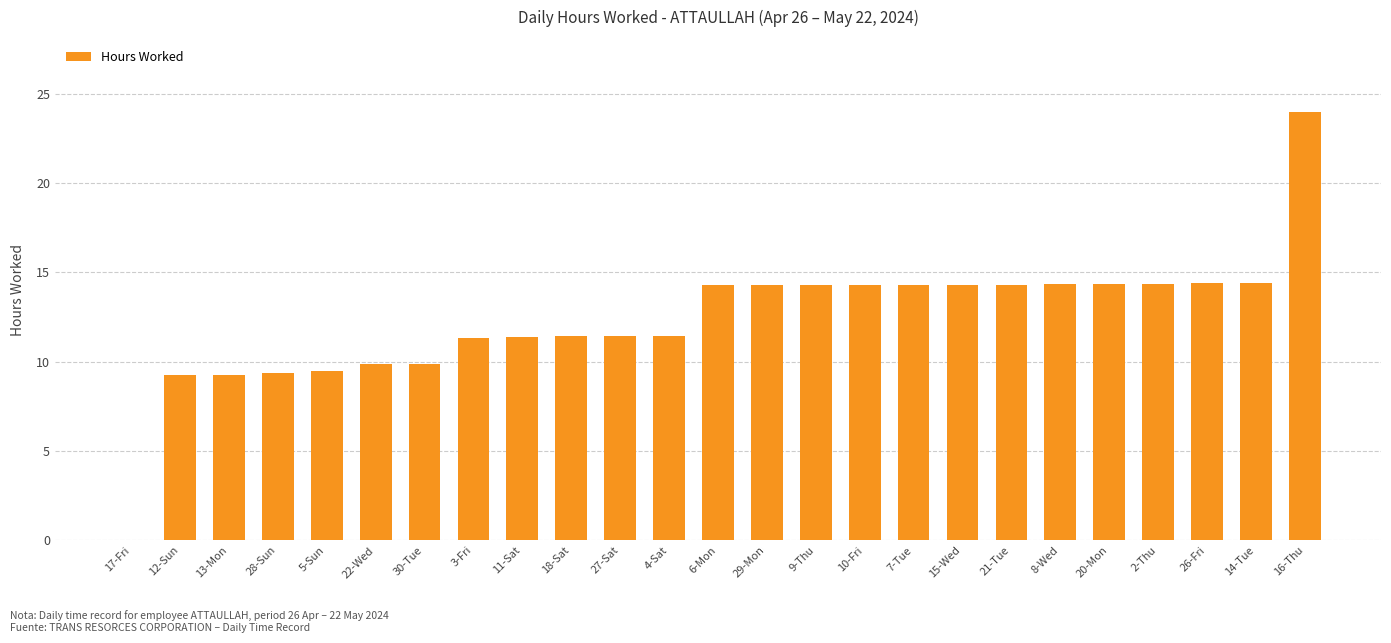

Does the chart contain stacked bars?

No